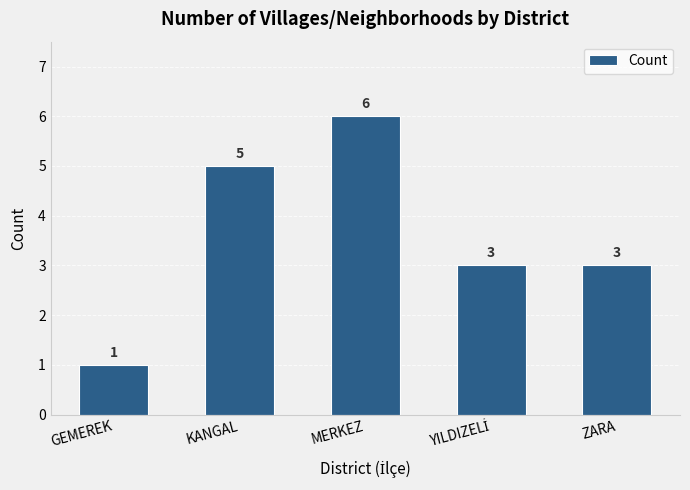

Reading left to right, extract all data points from this chart.

1	5	6	3	3